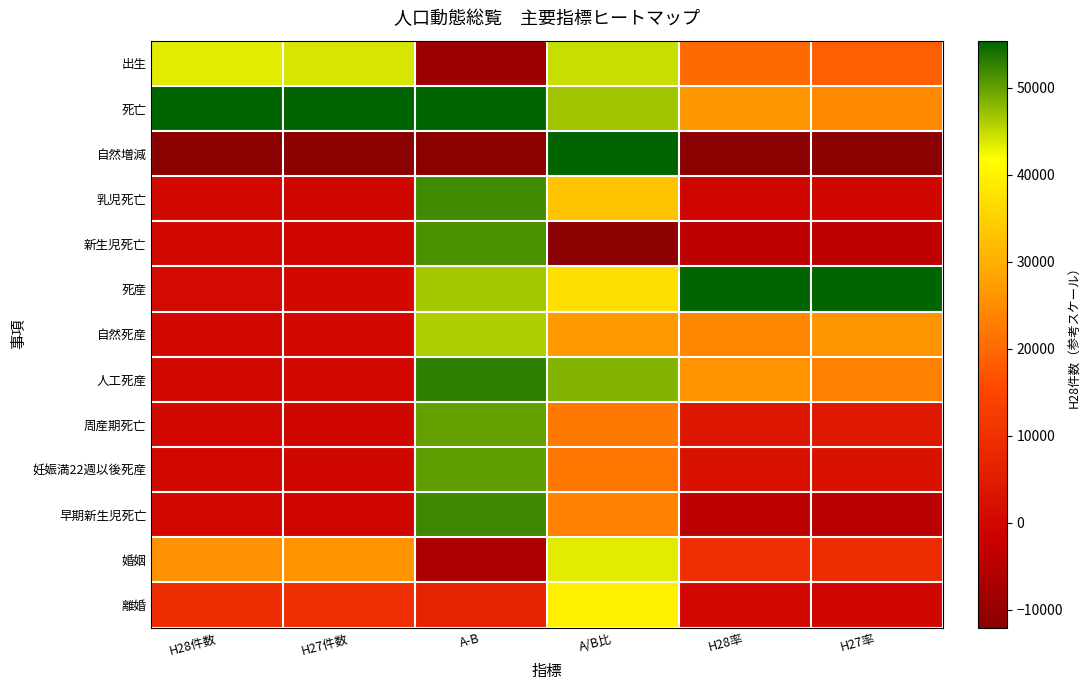

What is the spread (max minus min) of values at A/B比?

1.0